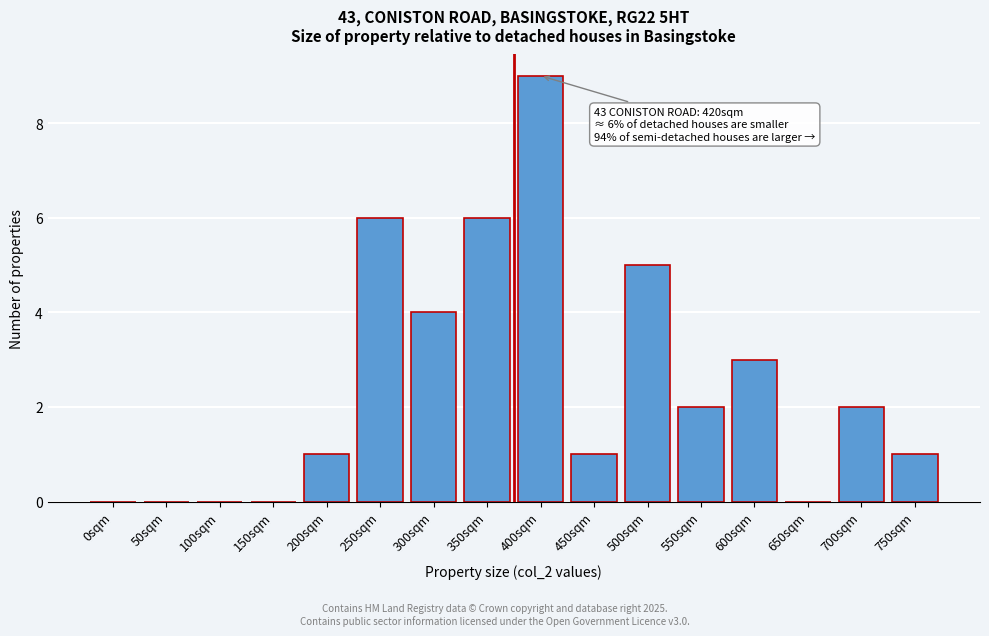

Reading left to right, transcribe all the data shown in this chart.

0sqm=0	50sqm=0	100sqm=0	150sqm=0	200sqm=1	250sqm=6	300sqm=4	350sqm=6	400sqm=9	450sqm=1	500sqm=5	550sqm=2	600sqm=3	650sqm=0	700sqm=2	750sqm=1